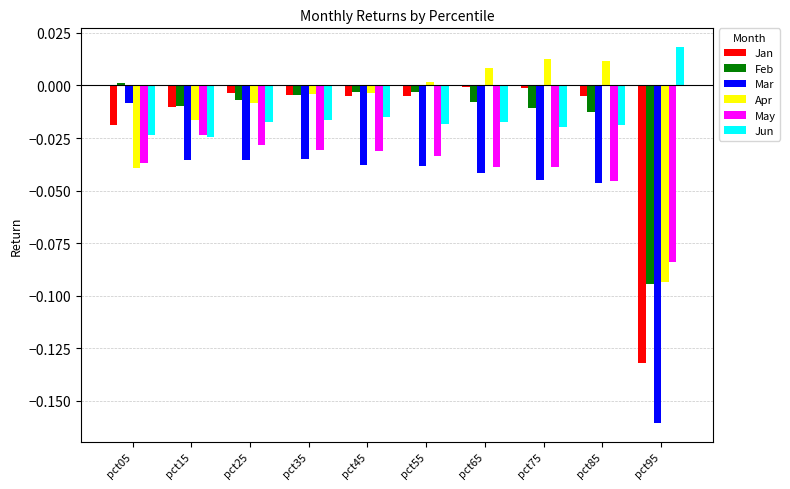

Between pct35 and pct95, which series saw the biggest shift?

Jan